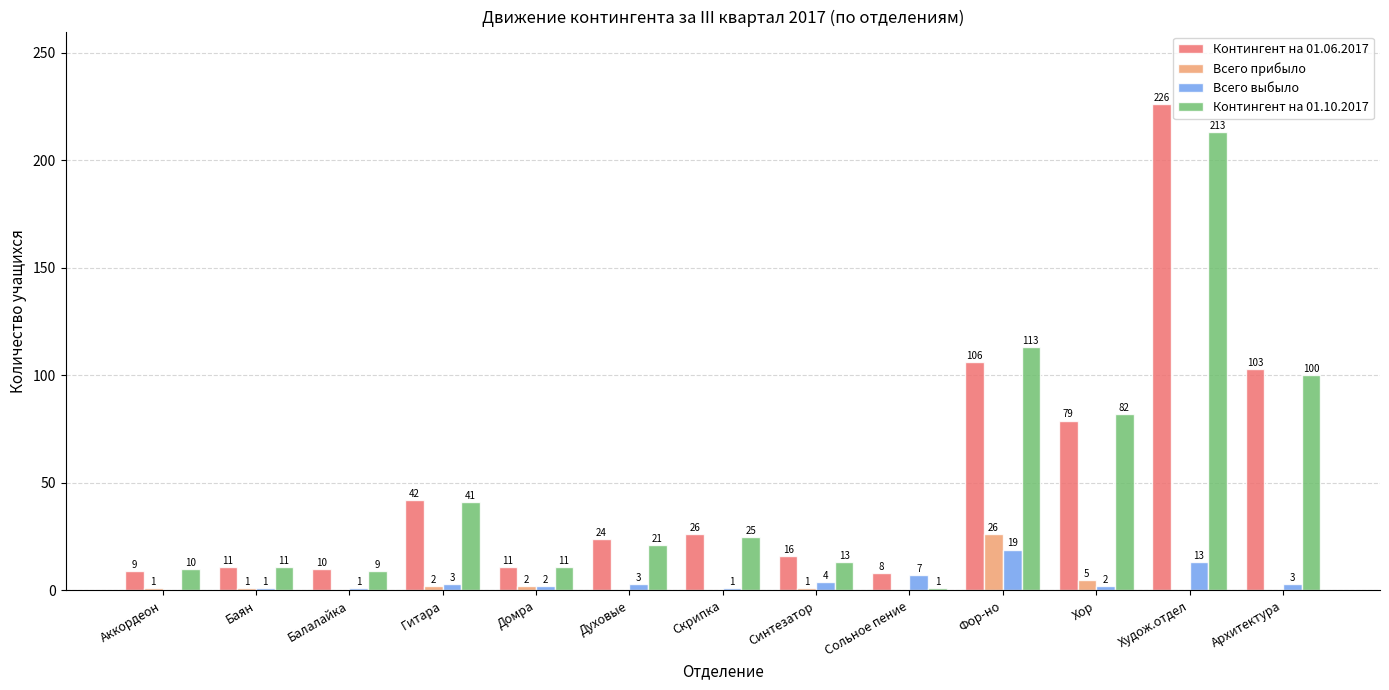

Are the bars horizontal?

No